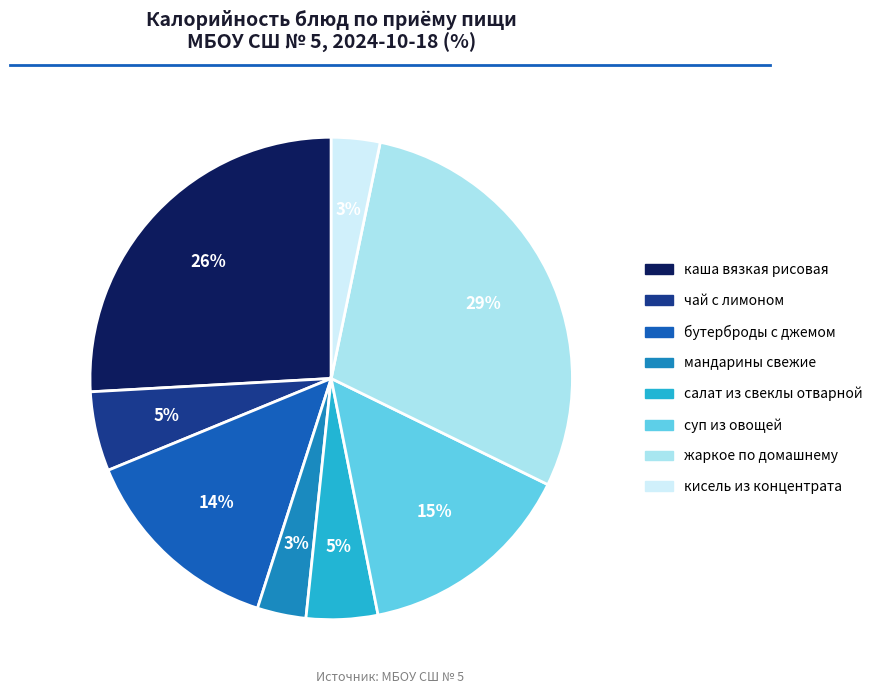

How many slices are in this pie chart?

8